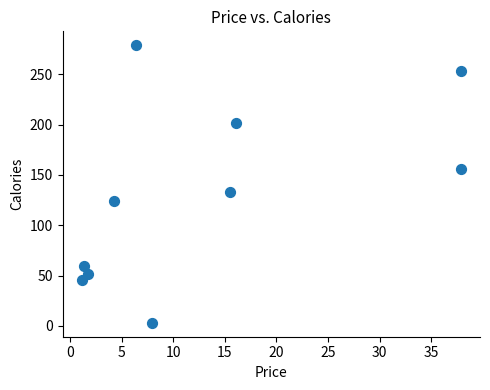

What is the average Y value?

131